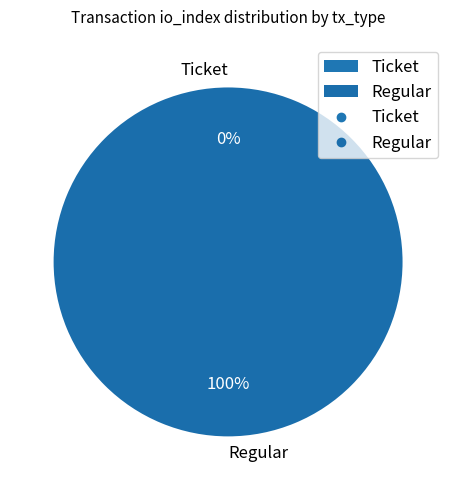

How many slices are in this pie chart?

2